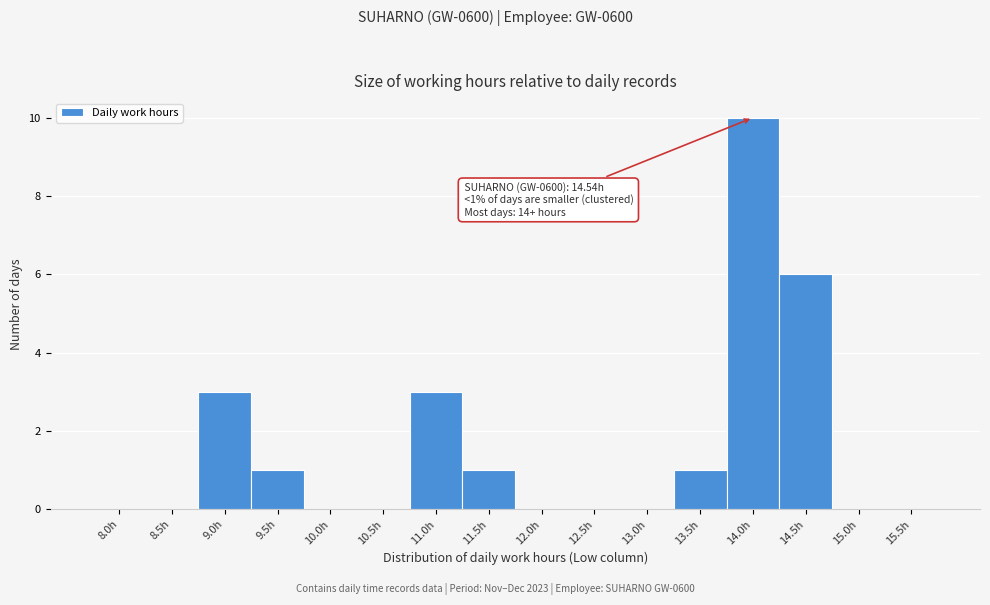

Reading right to left, extract all data points from this chart.

15.5h=0	15.0h=0	14.5h=6	14.0h=10	13.5h=1	13.0h=0	12.5h=0	12.0h=0	11.5h=1	11.0h=3	10.5h=0	10.0h=0	9.5h=1	9.0h=3	8.5h=0	8.0h=0